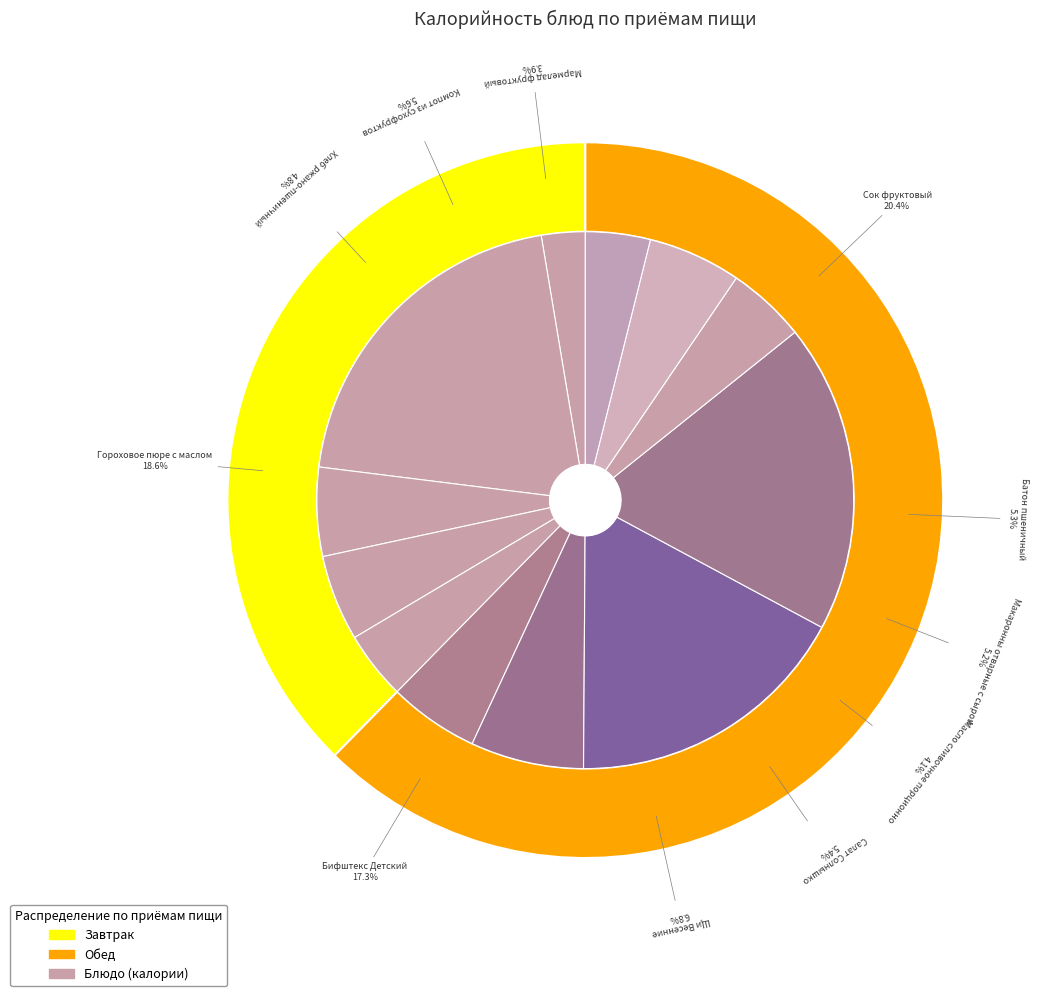

How many slices are in this pie chart?

12